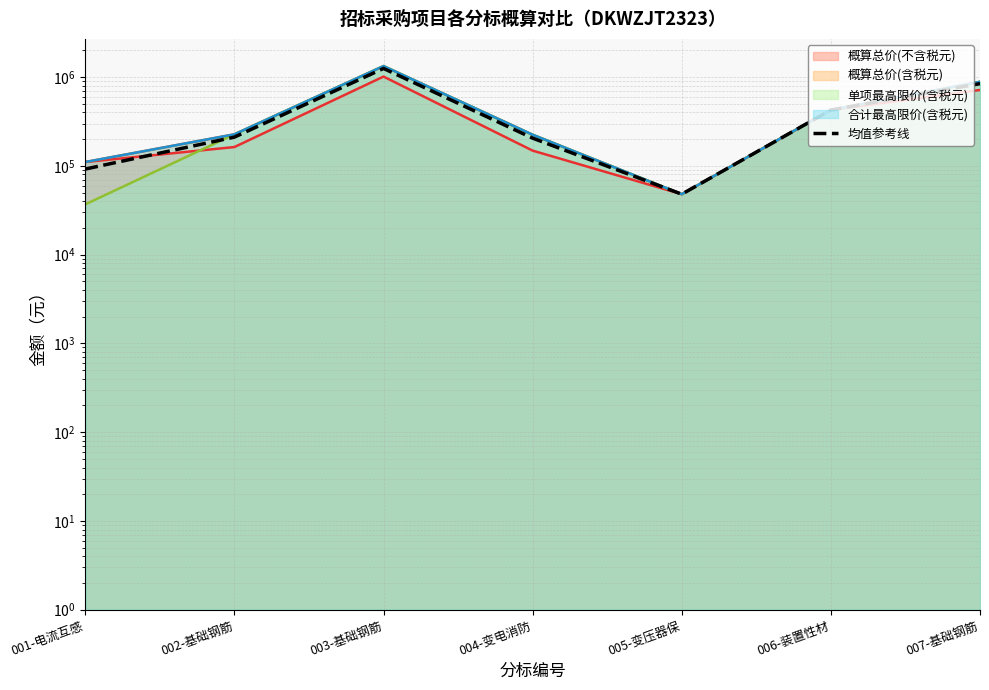

Reading left to right, transcribe all the data shown in this chart.

001-电流互感=92125.0	002-基础钢筋=210865.2	003-基础钢筋=1252597.5	004-变电消防=205414.8	005-变压器保=48000.0	006-装置性材=426400.0	007-基础钢筋=843666.7